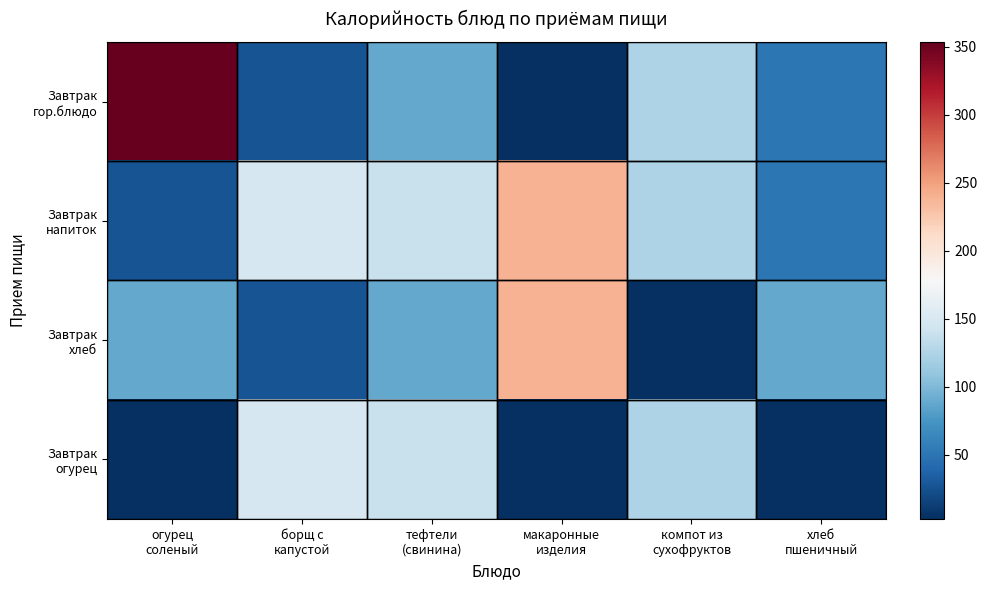

Which series has the largest total across all categories?

Завтрак напиток